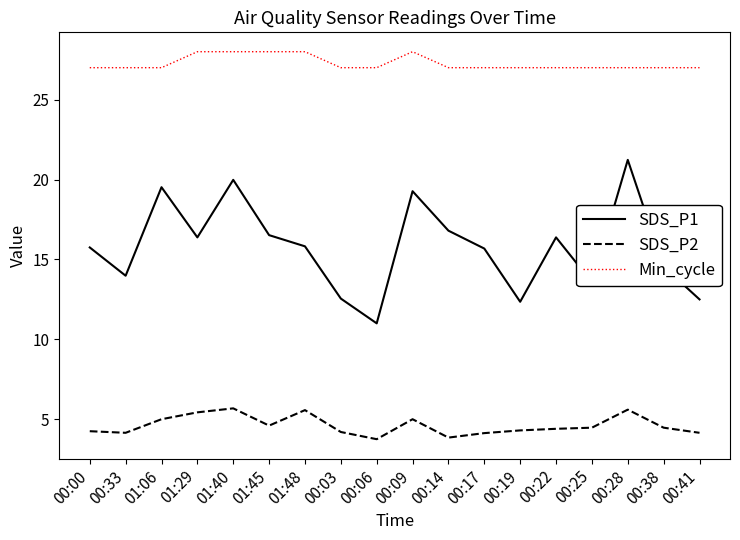

List the series in order of their overall mean, lowest first.

SDS_P2, SDS_P1, Min_cycle